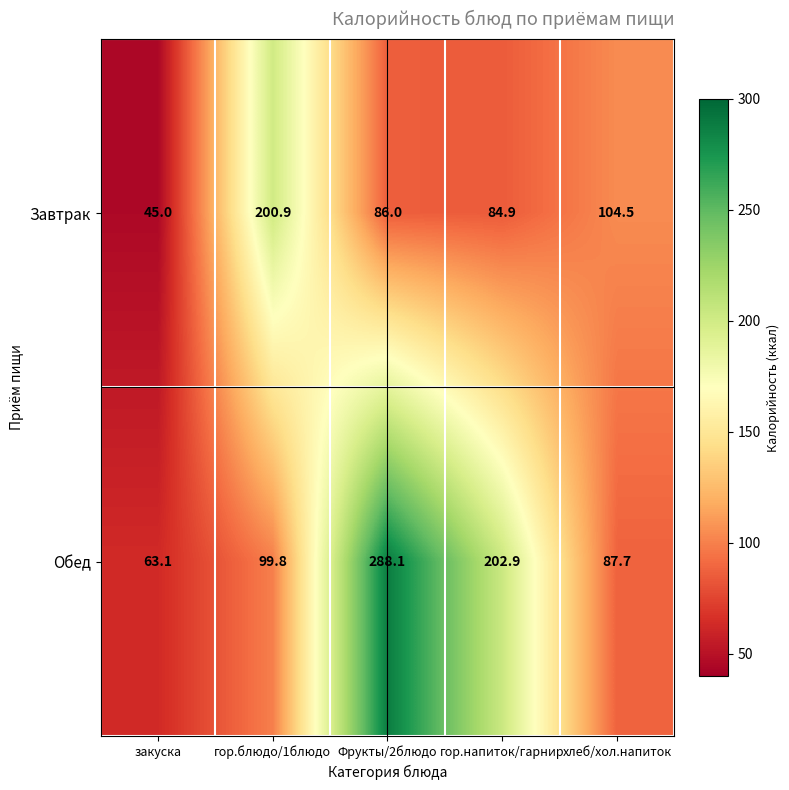

Which category has the highest value across all series?

Фрукты/2блюдо